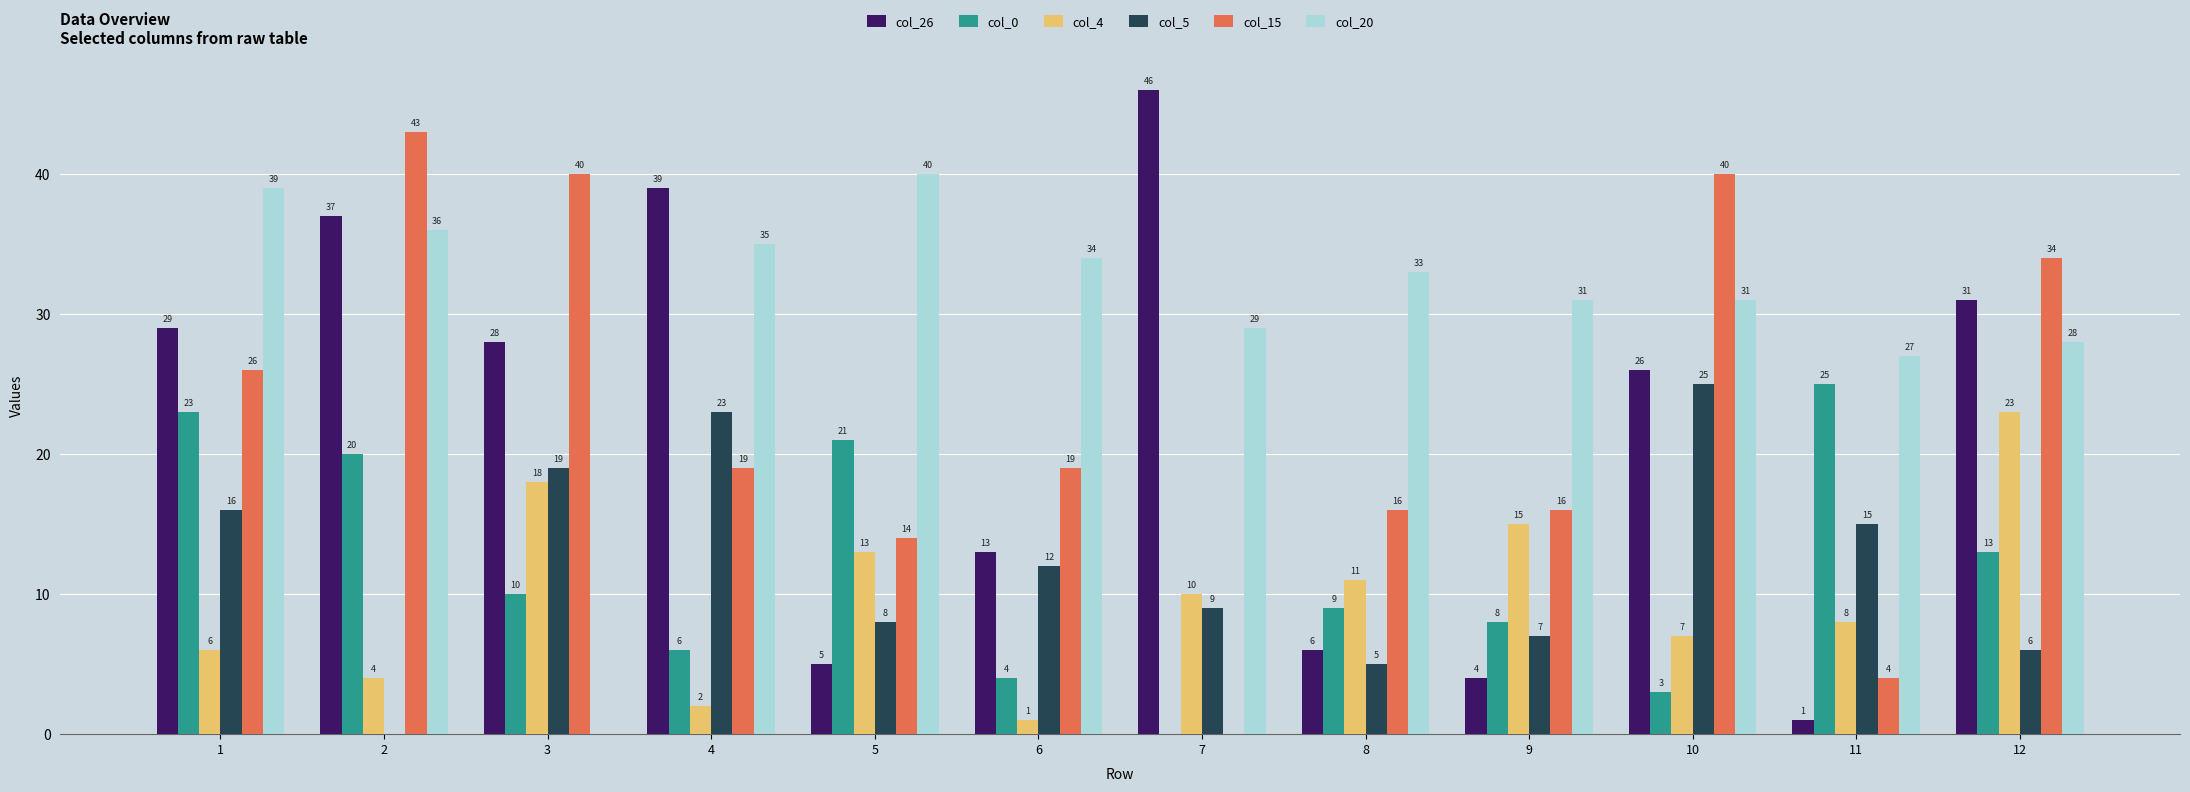

What is the spread (max minus min) of values at 5?

35.0